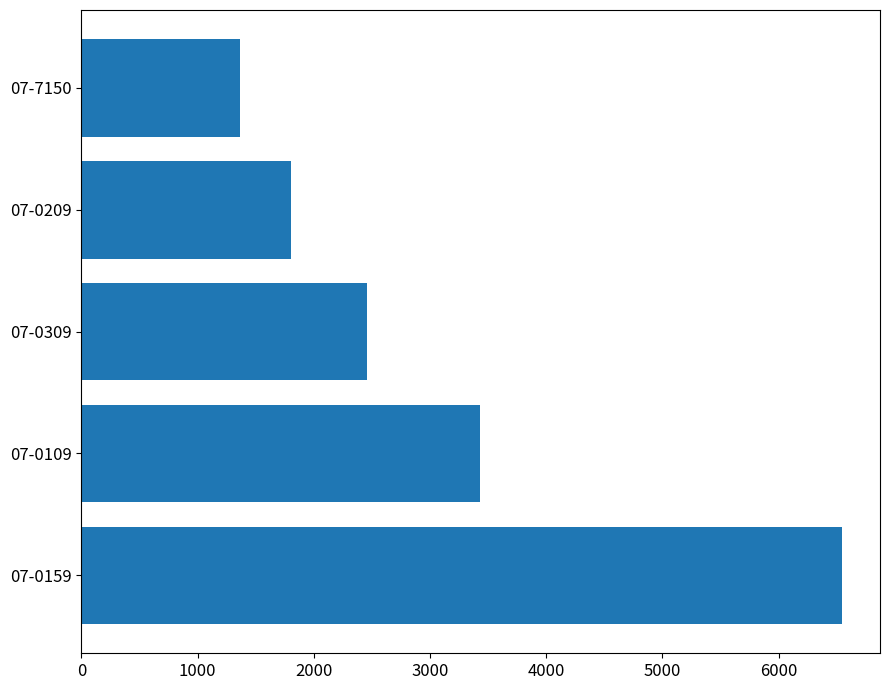

True or false: the data shows 323 at 07-7150.

False